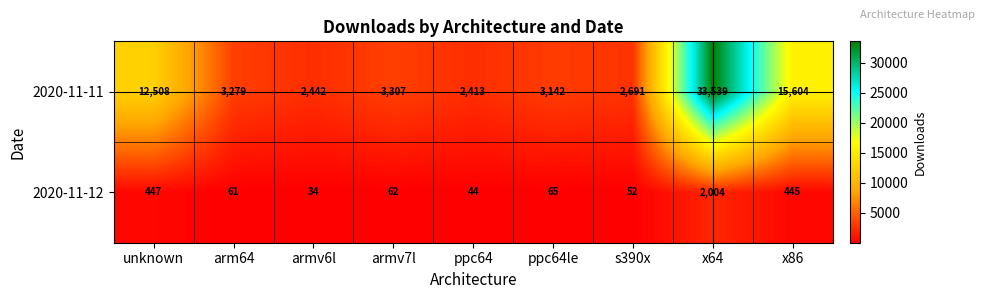

Reading left to right, what are all the values shown in this chart?

2020-11-11: unknown=12508	arm64=3279	armv6l=2442	armv7l=3307	ppc64=2413	ppc64le=3142	s390x=2691	x64=33539	x86=15604
2020-11-12: unknown=447	arm64=61	armv6l=34	armv7l=62	ppc64=44	ppc64le=65	s390x=52	x64=2004	x86=445